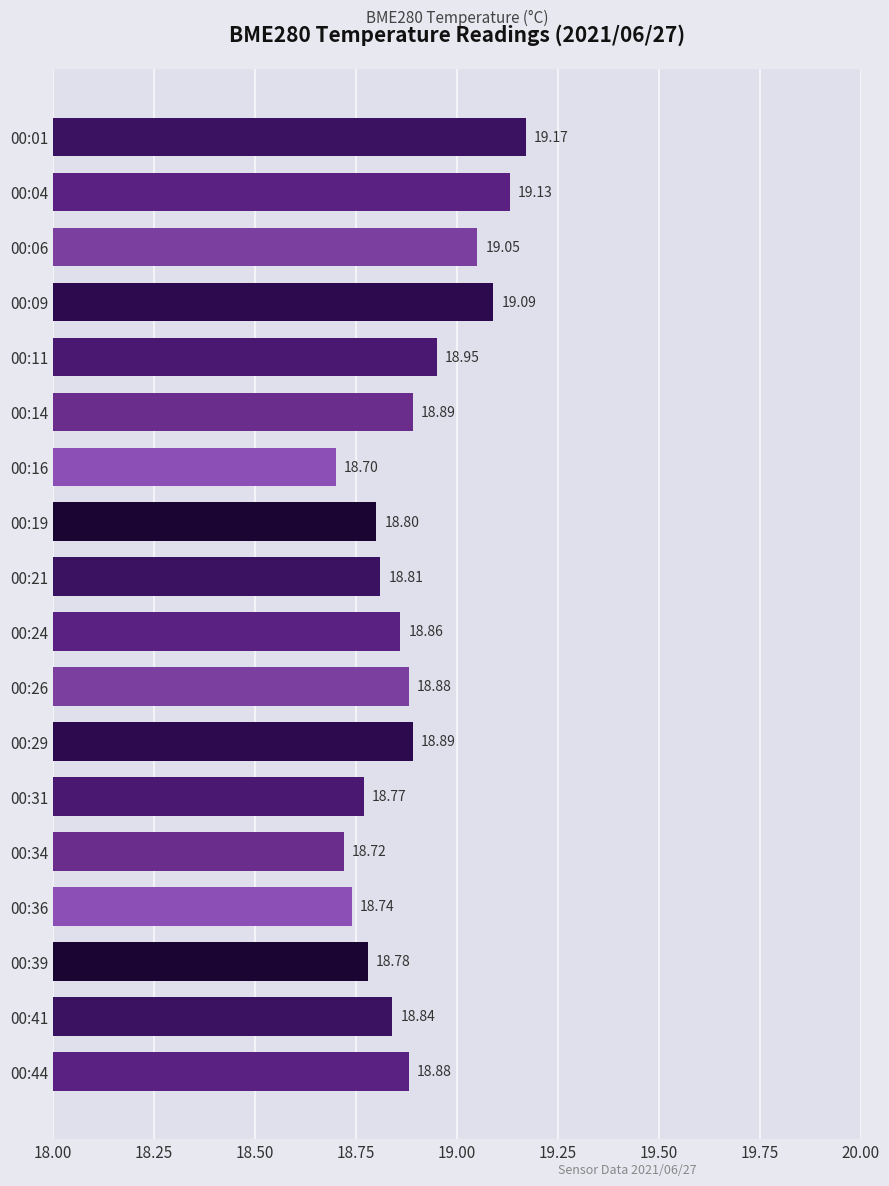

What is the difference between the maximum and minimum values?

0.5